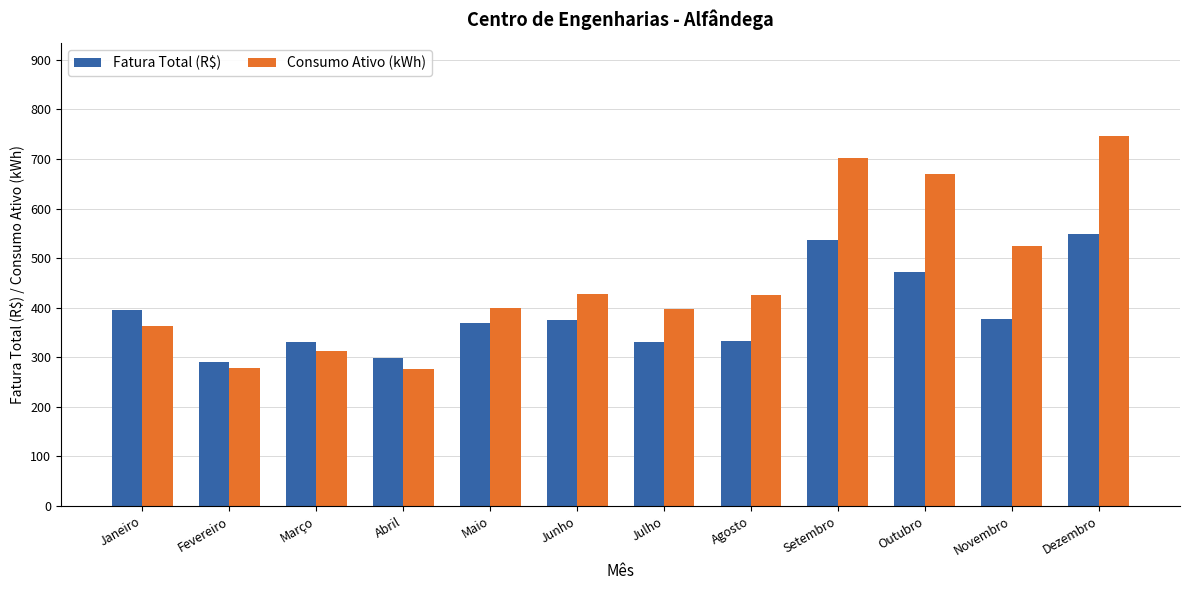

What is the value of the Fatura Total (R$) bar at the 10th from the left?

472.9